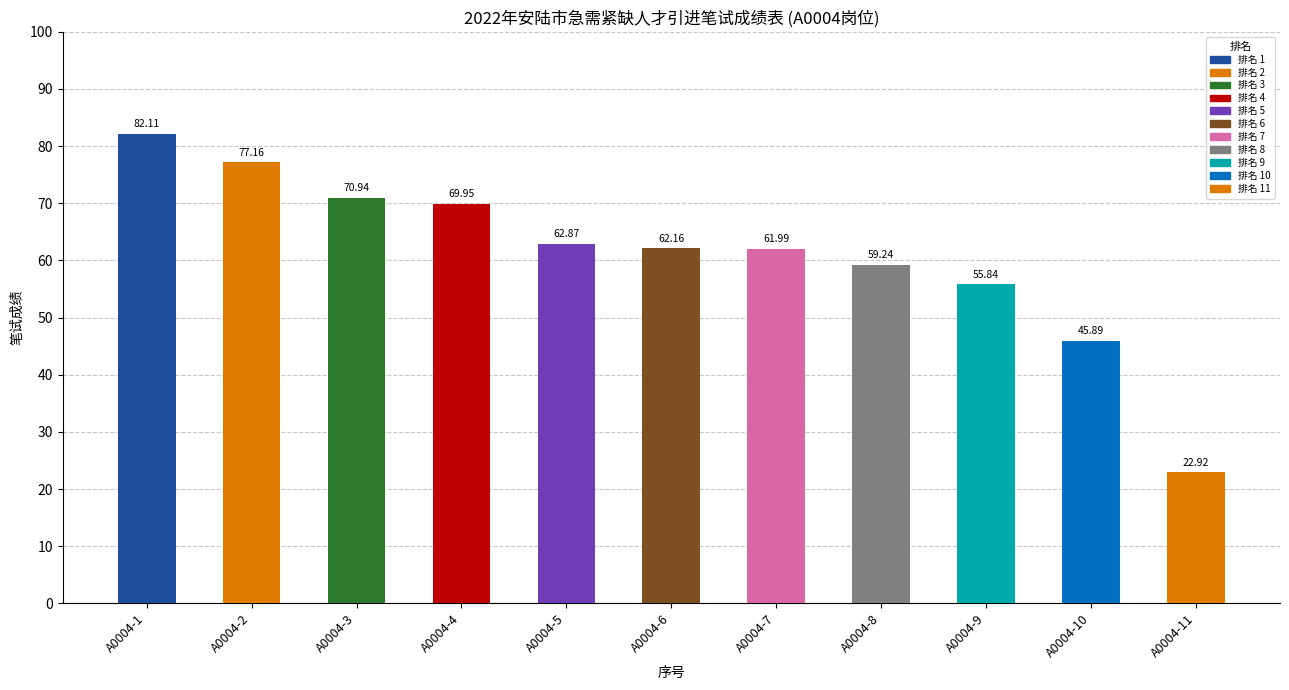

Reading left to right, extract all data points from this chart.

Top 11 (non-zero): 82.1	77.2	70.9	70.0	62.9	62.2	62.0	59.2	55.8	45.9	22.9
Rank: 1.0	2.0	3.0	4.0	5.0	6.0	7.0	8.0	9.0	10.0	11.0